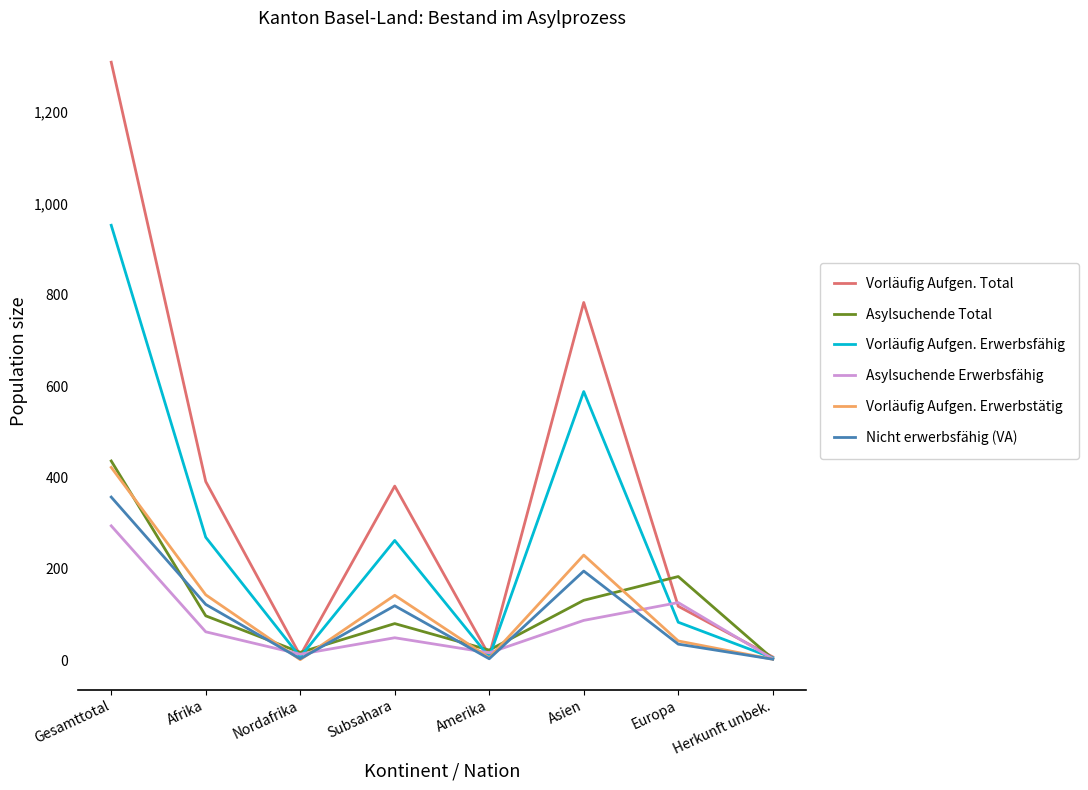

What is the sum of the Nicht erwerbsfähig (VA) values at Afrika and Herkunft unbek.?

124